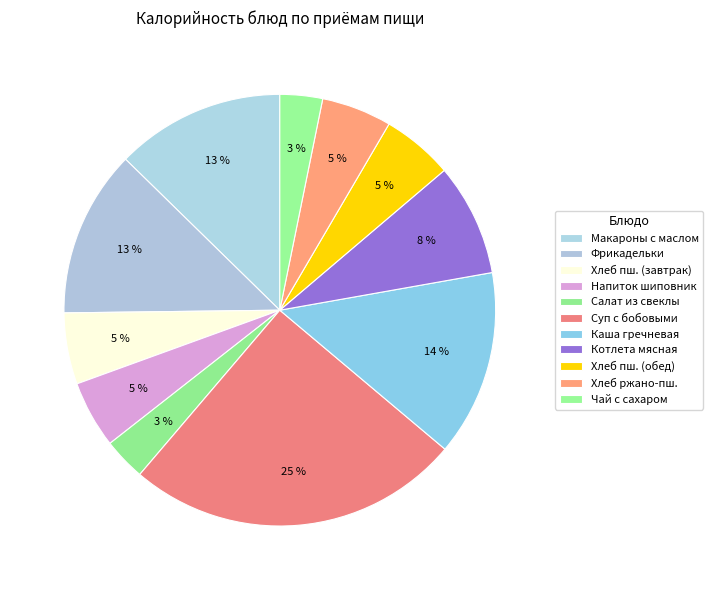

To the nearest percent, what is the average slice percentage?

9%